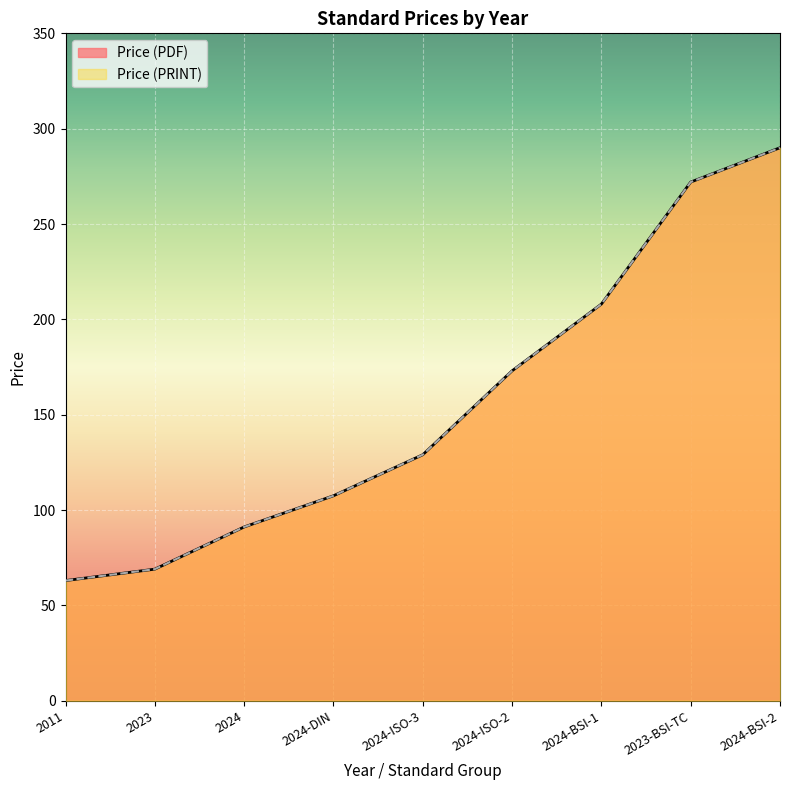

What is the greatest value displayed?

290.0